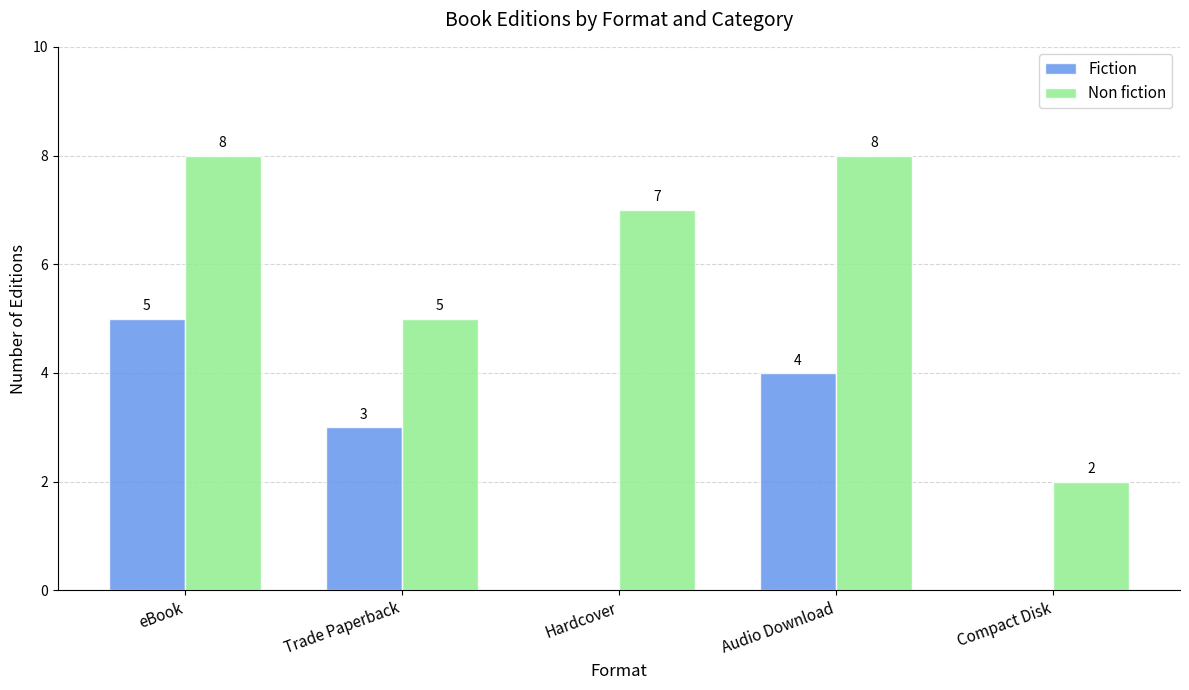

Which series has the widest spread of values?

Non fiction